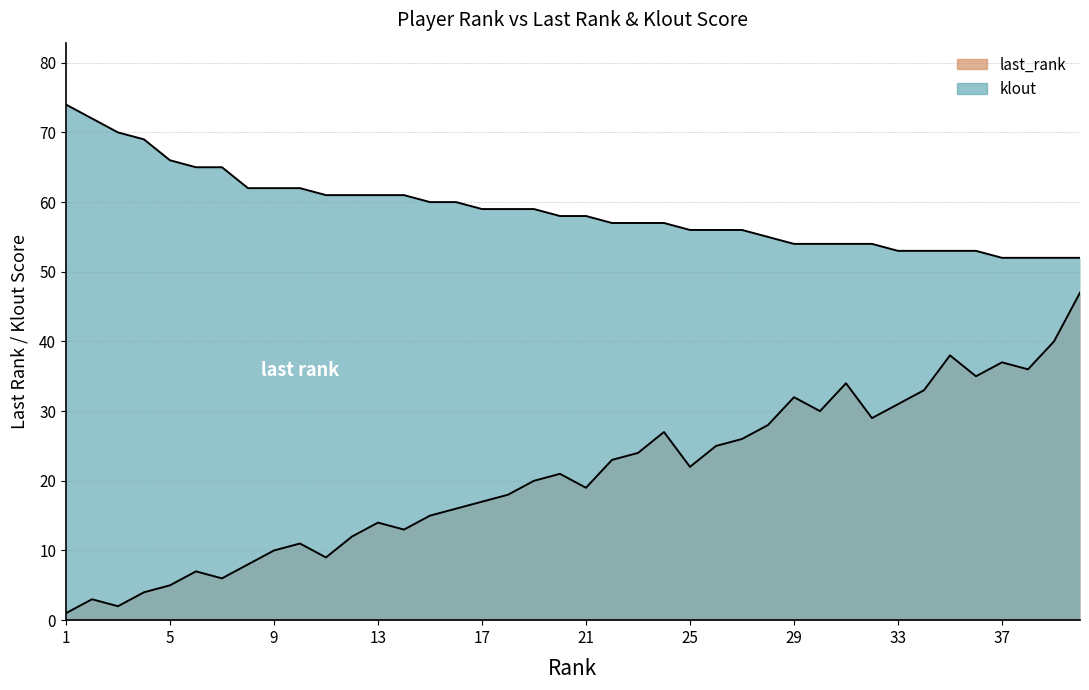

What is the sum of all last_rank values?

828